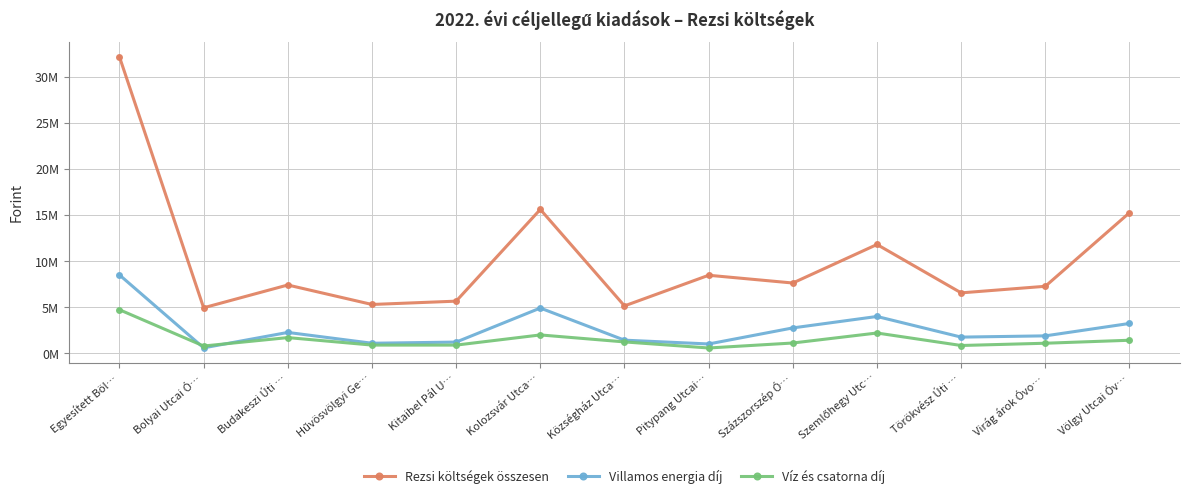

Read the Víz és csatorna díj value at Kolozsvár Utca….

2000000